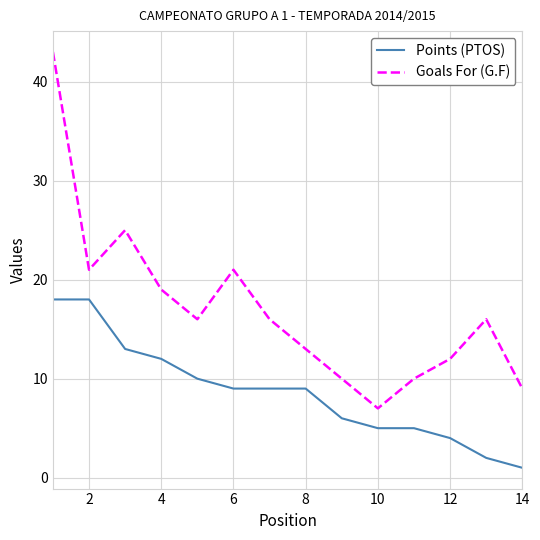

What is the difference between the maximum and minimum values in the Goals For (G.F) series?

36